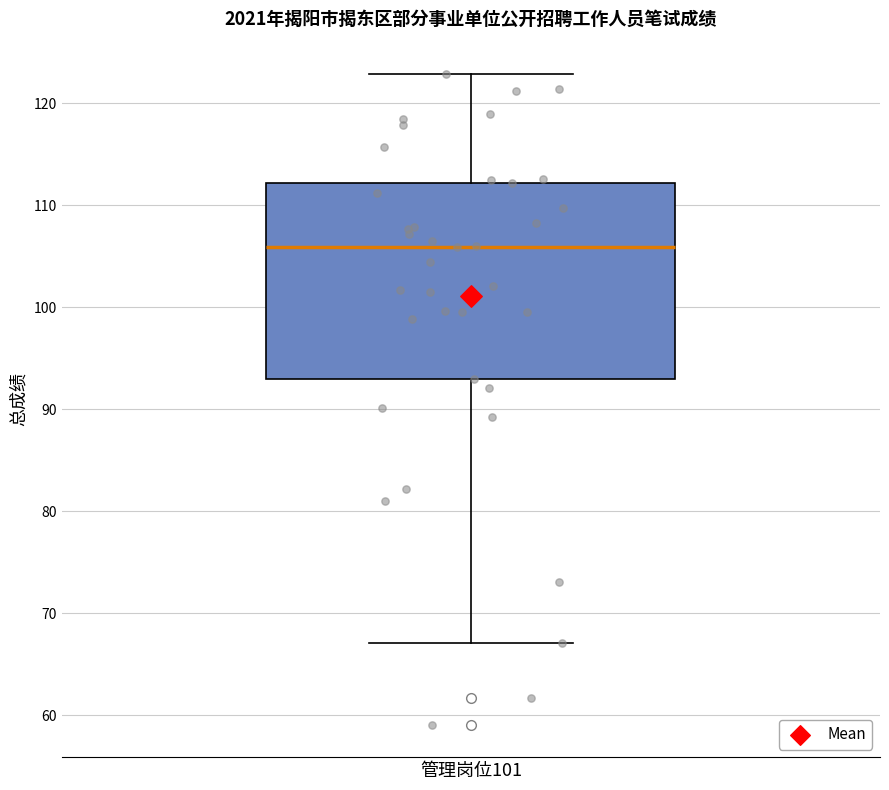

Transcribe this box plot: give where the median line is, the range the box spans, and where the two whiskers end, as read against the y-axis. The values are not printed on the chart, so give them approximately, as read against the axis.

median 106, box 93 to 112, whiskers 67 to 123